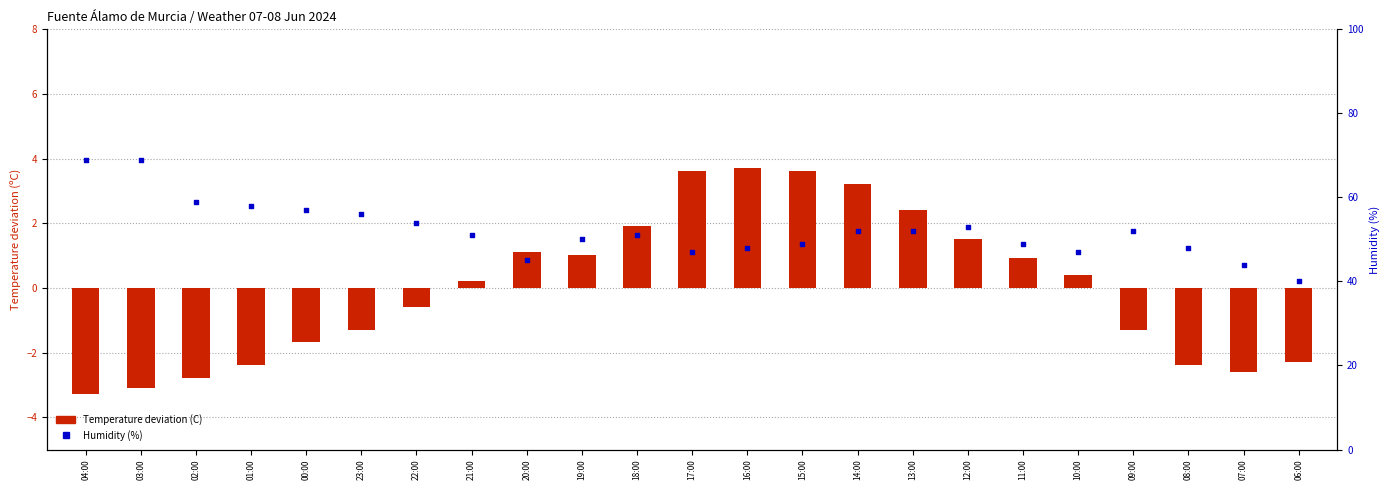

Which series reaches the maximum Y coordinate?

Humidity (%)